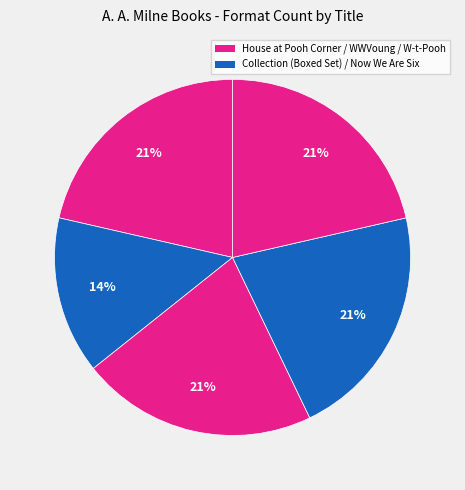

Count the number of slices in the pie.

5